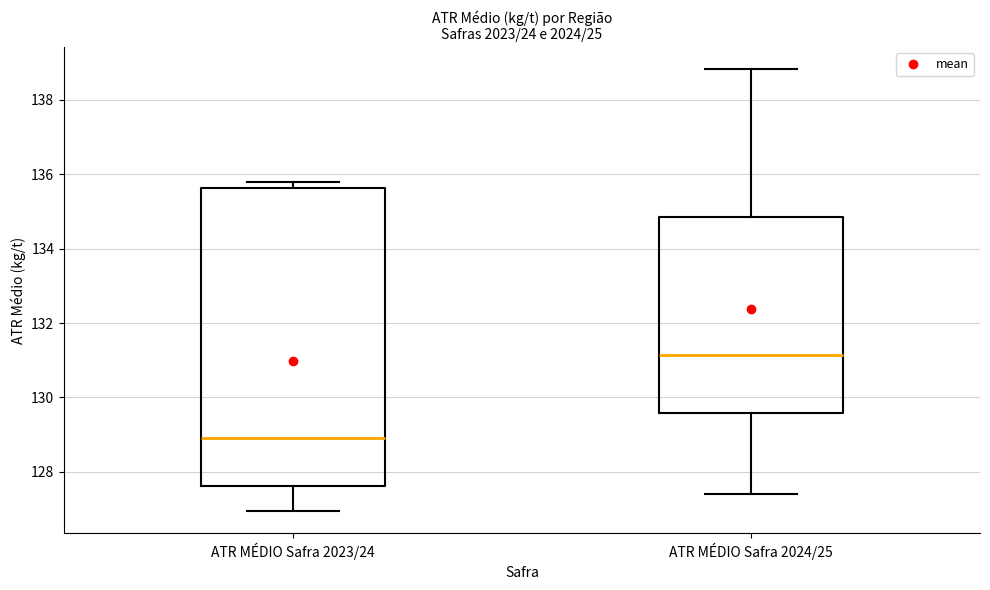

Reading left to right, transcribe this box plot: for each box, give where its median line is, the range the box spans, and where its two whiskers end, as read against the y-axis. The values are not printed on the chart, so give them approximately, as read against the axis.

ATR MÉDIO Safra 2023/24: median 129.0, box 127.6 to 135.6, whiskers 127.0 to 135.8
ATR MÉDIO Safra 2024/25: median 131.2, box 129.6 to 134.8, whiskers 127.4 to 138.8